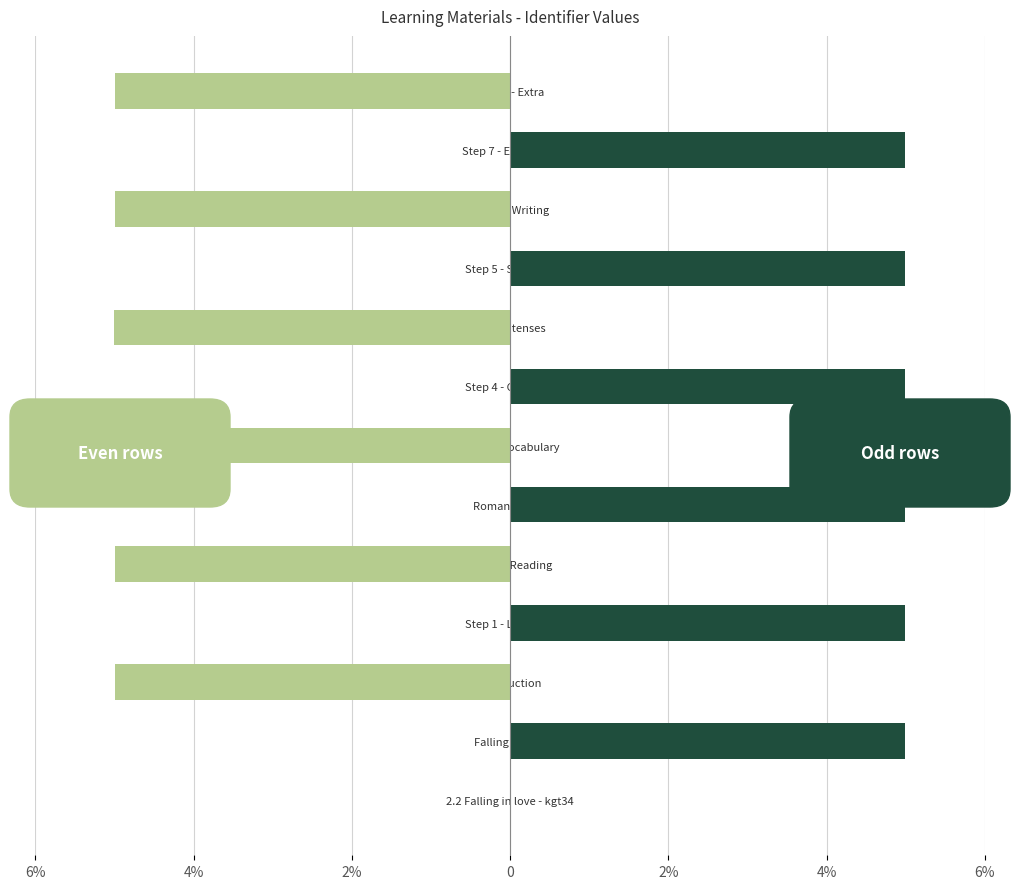

What is the difference between the highest and lowest values at Step 2 - Reading?

5.0